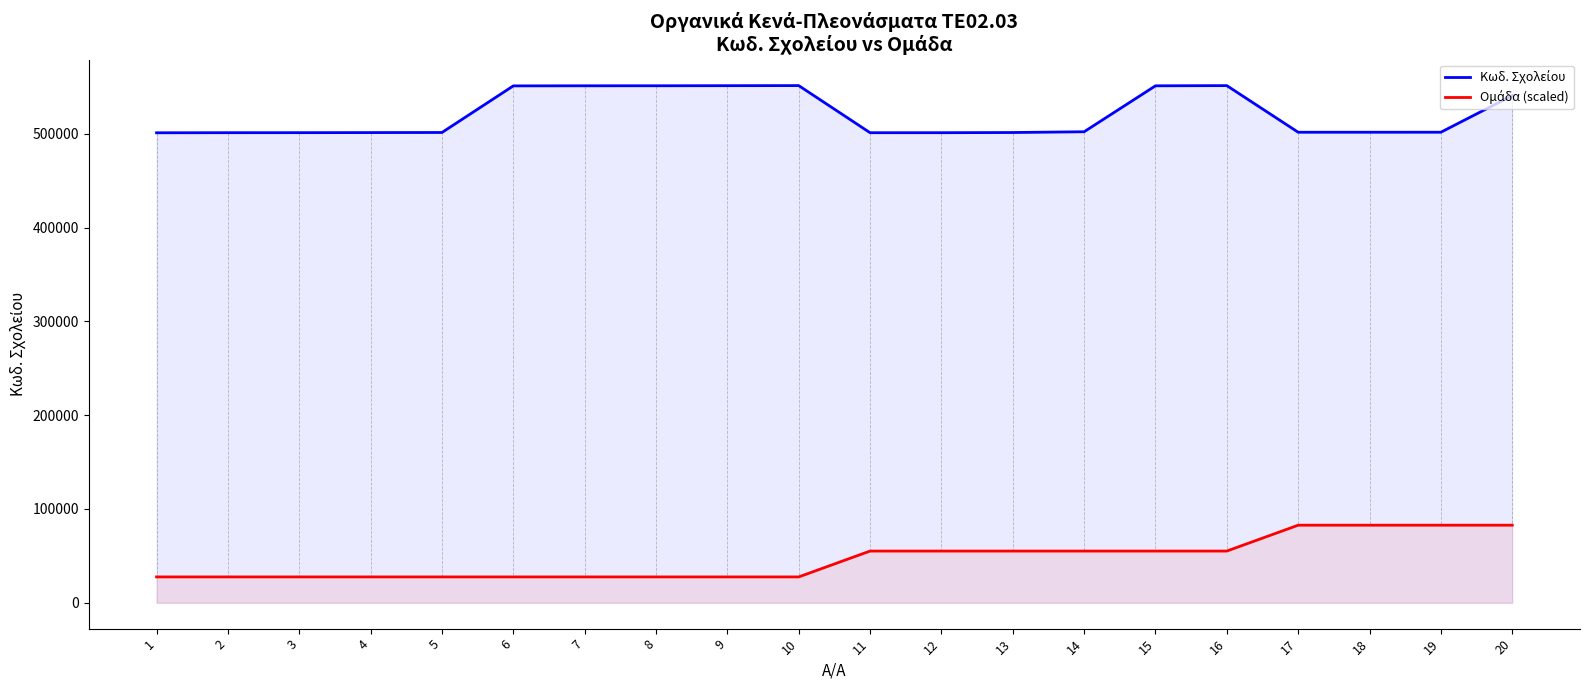

True or false: Κωδ. Σχολείου and Ομάδα (scaled) intersect in this chart.

False